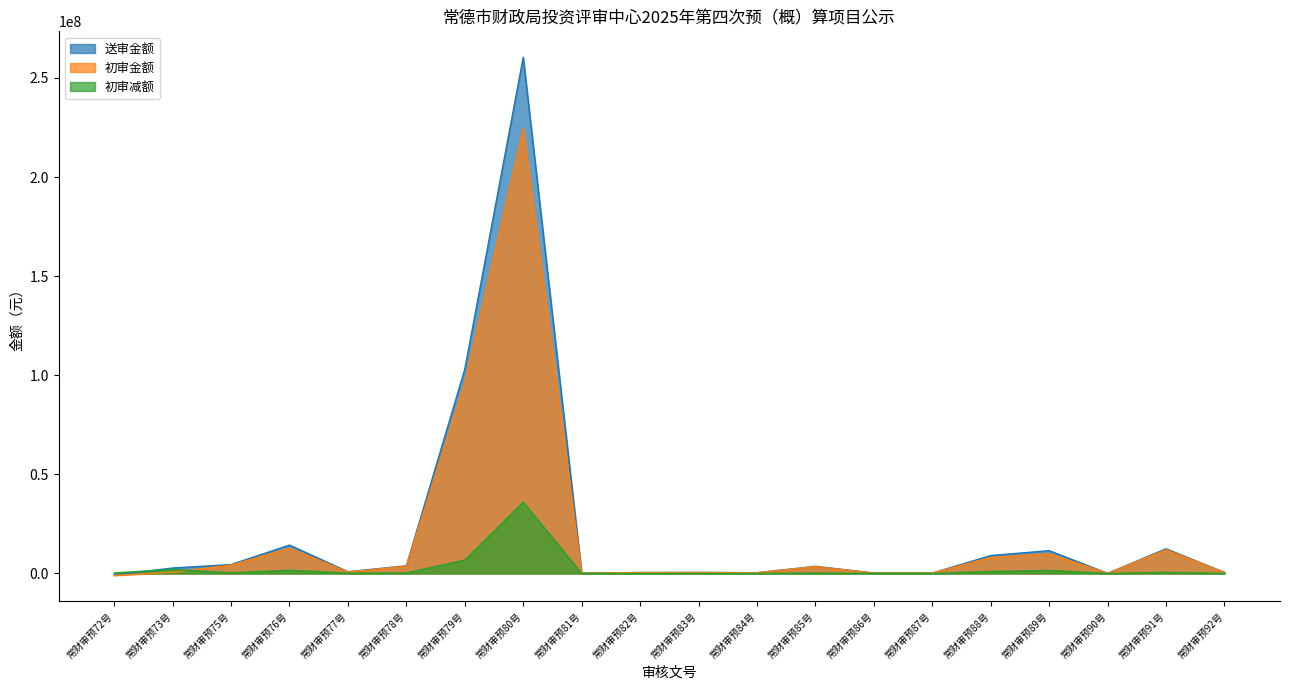

The value of 初审减额 at 常财审预77号 is 48147. True or false?

False